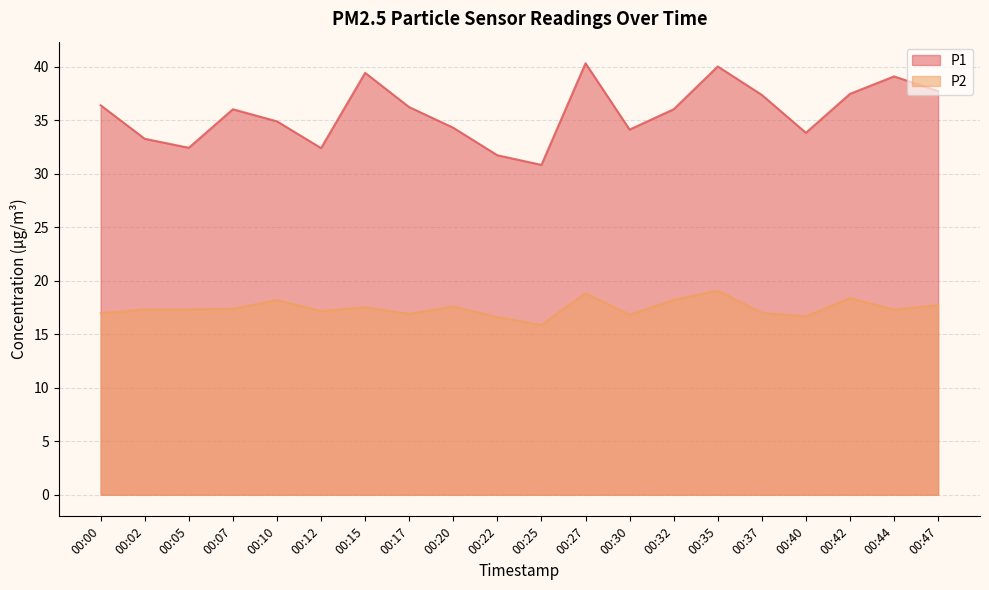

Where does the P2 series first go above 17?

00:02